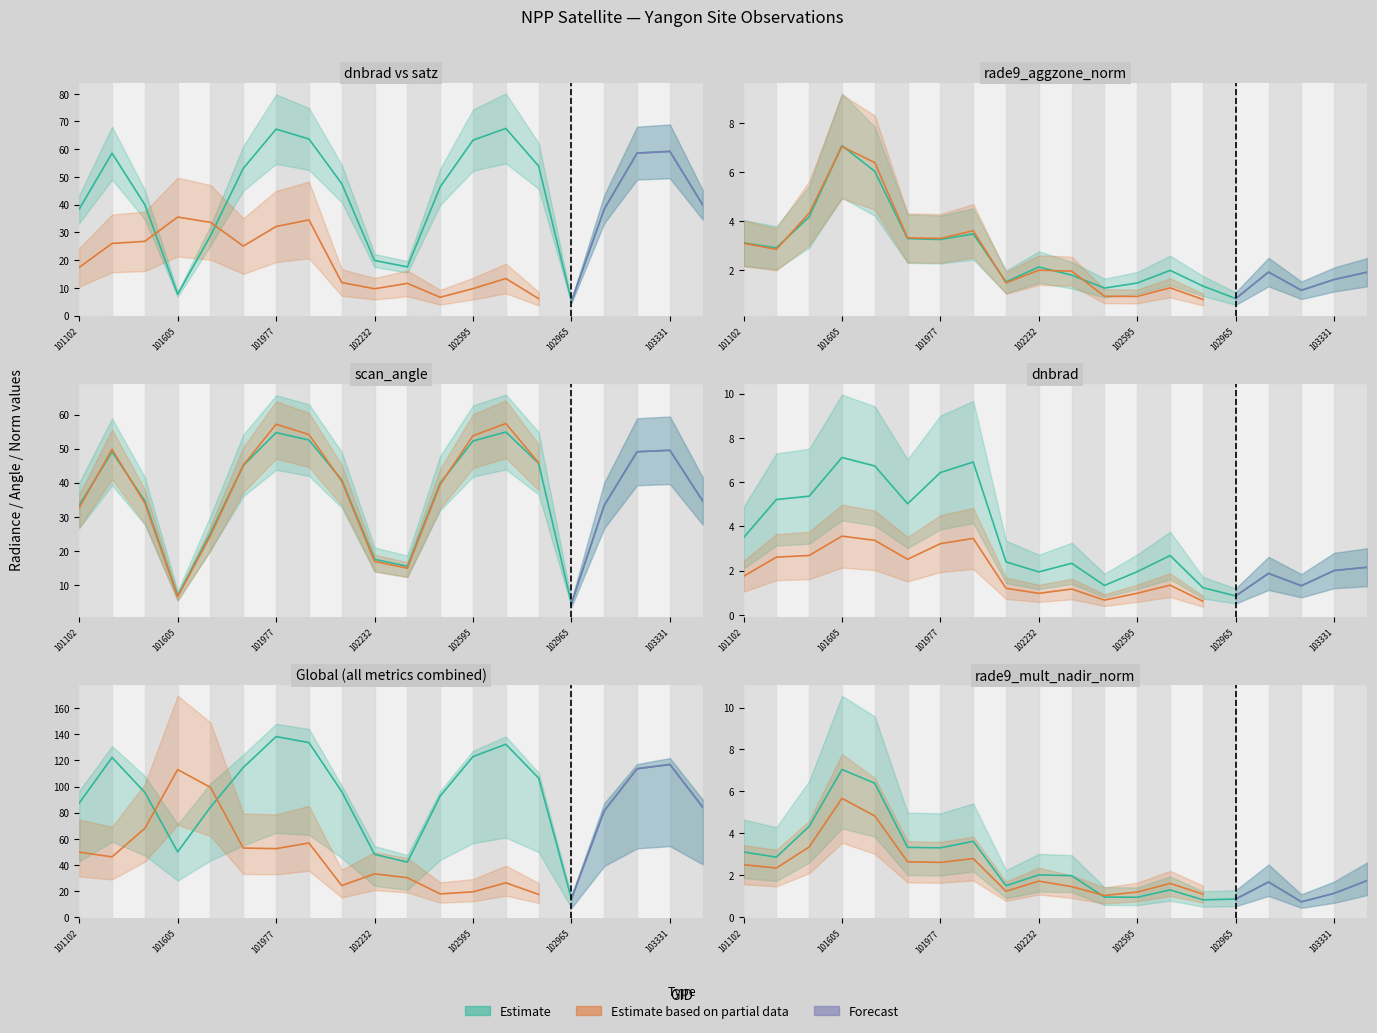

What is the difference between the satz values at 103448 and 103202?

18.7